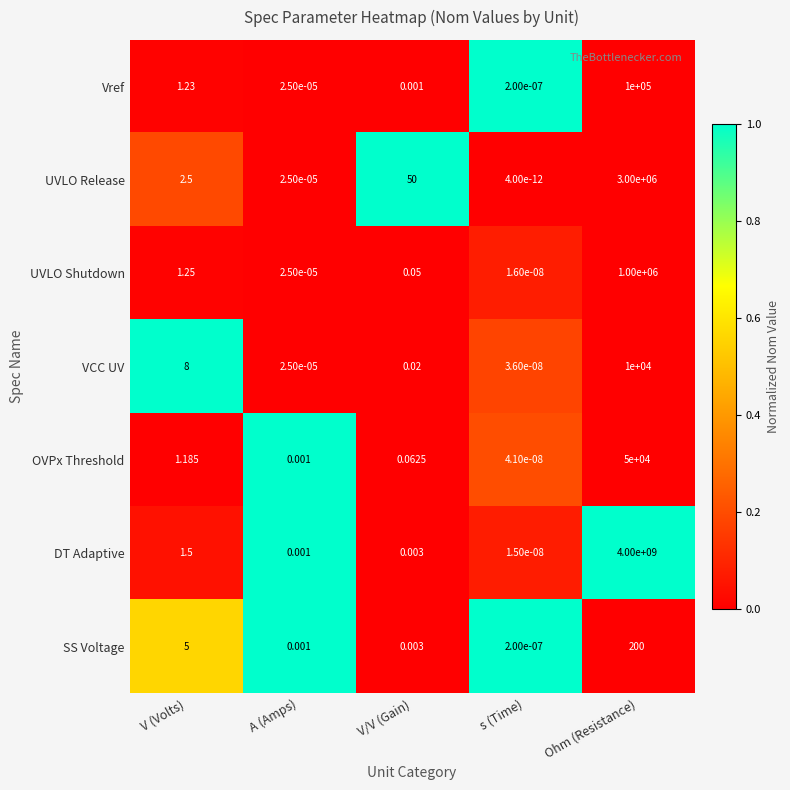

Rank the series at V (Volts) from highest to lowest value.

VCC UV, SS Voltage, UVLO Release, DT Adaptive, UVLO Shutdown, Vref, OVPx Threshold